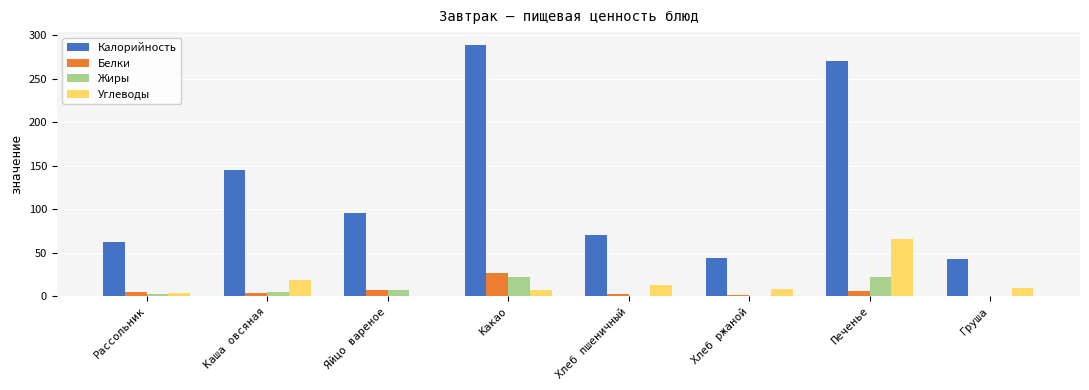

What is the greatest value displayed?

289.0